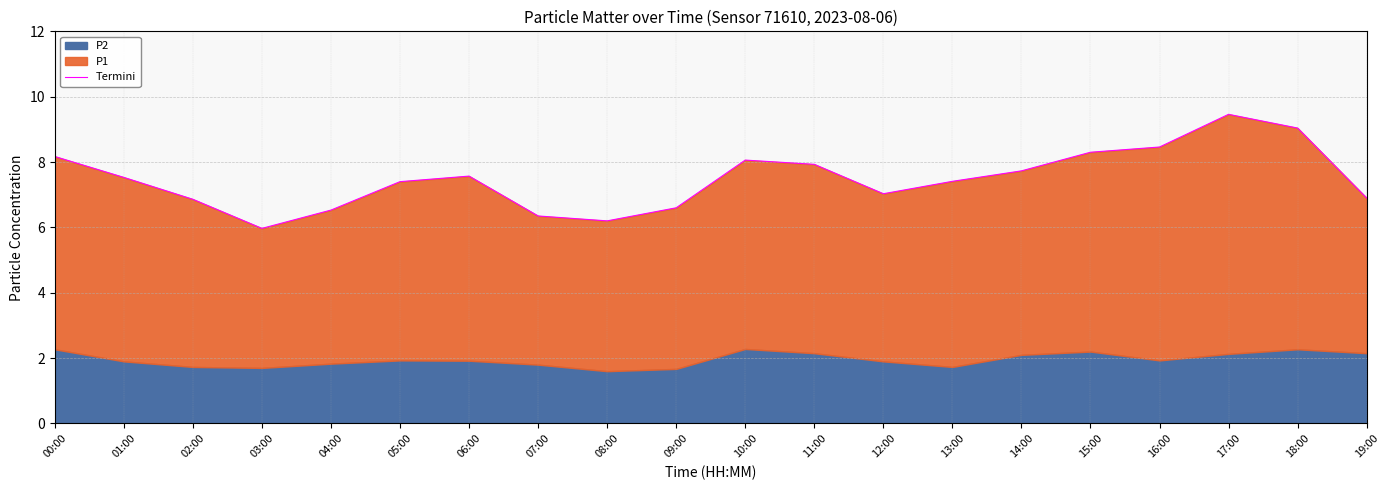

Rank the categories by value from highest to lowest.

17:00, 18:00, 16:00, 15:00, 00:00, 10:00, 11:00, 14:00, 06:00, 01:00, 13:00, 05:00, 12:00, 19:00, 02:00, 09:00, 04:00, 07:00, 08:00, 03:00